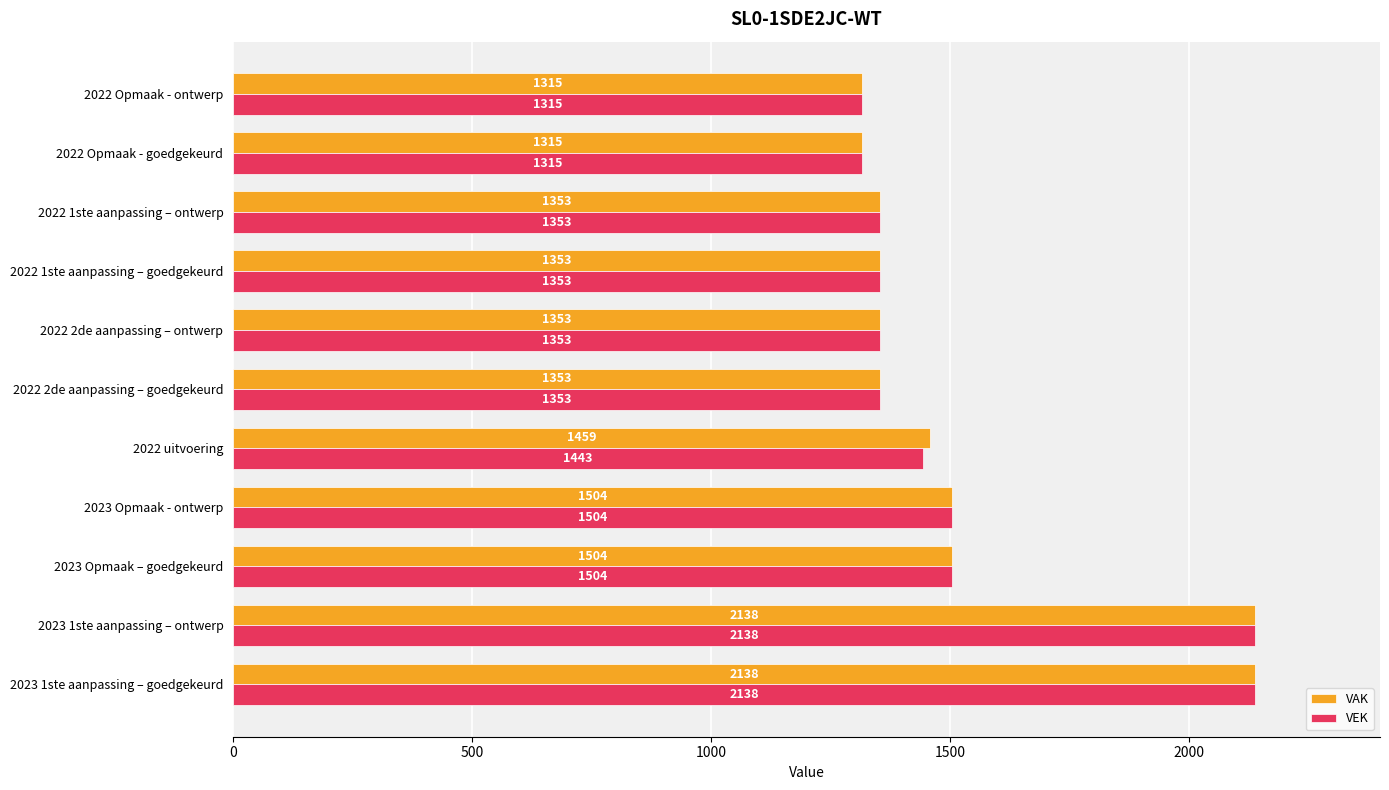

What is the approximate value of VAK at 2023 1ste aanpassing – ontwerp?

2138